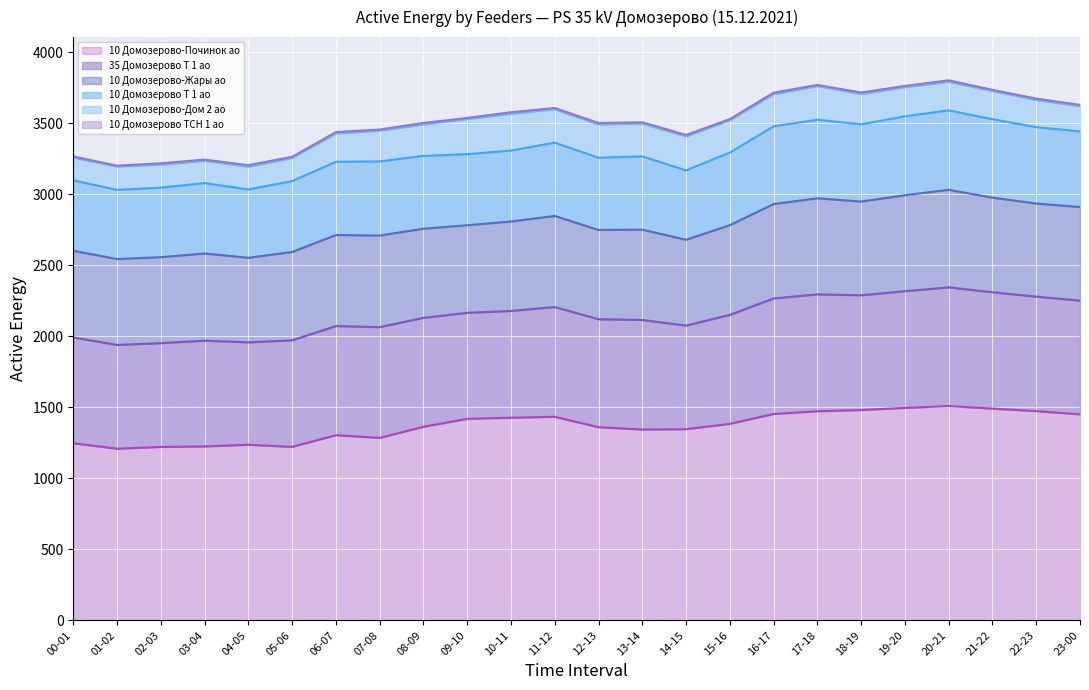

Rank the categories by 10 Домозерово ТСН 1 ао value from lowest to highest.

01-02, 00-01, 21-22, 03-04, 17-18, 05-06, 15-16, 07-08, 19-20, 23-00, 09-10, 11-12, 13-14, 22-23, 02-03, 04-05, 06-07, 14-15, 20-21, 16-17, 12-13, 08-09, 18-19, 10-11